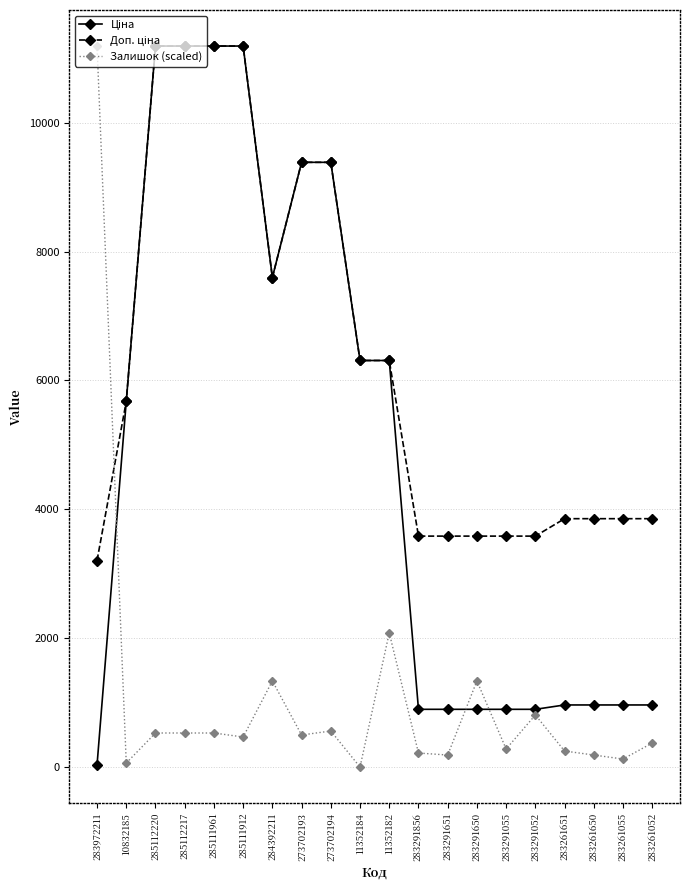

What is the maximum value for Залишок (scaled)?

11188.2